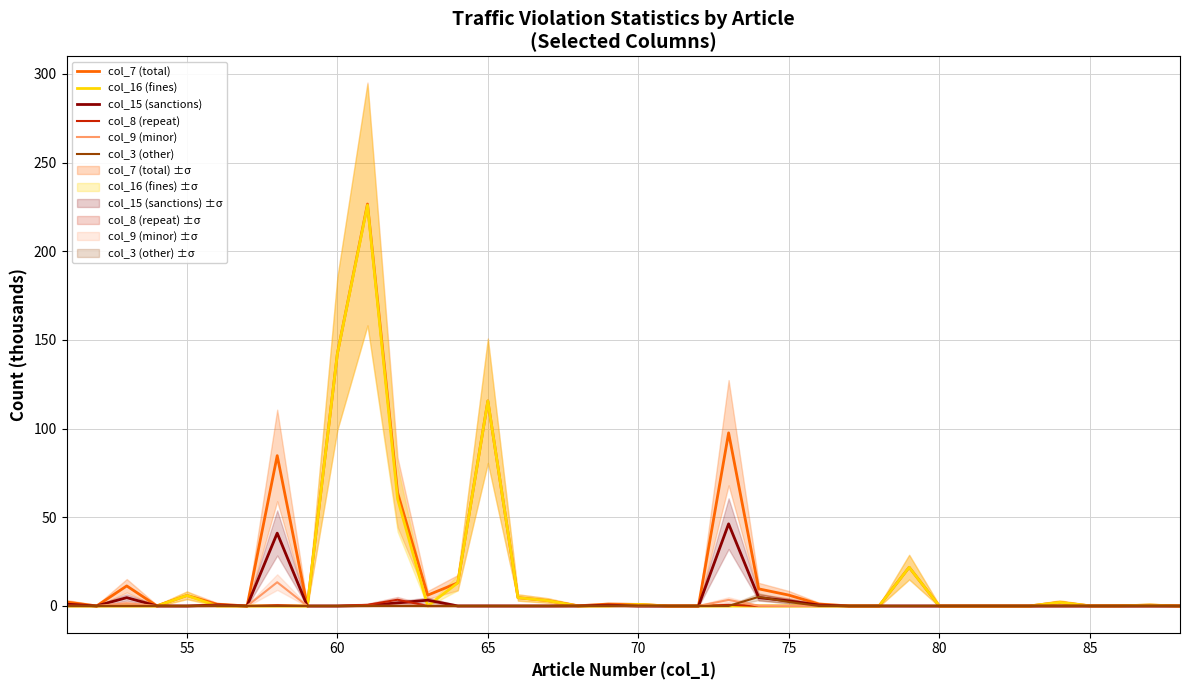

True or false: col_16 (fines) has a value of 0.0 at 75.

True